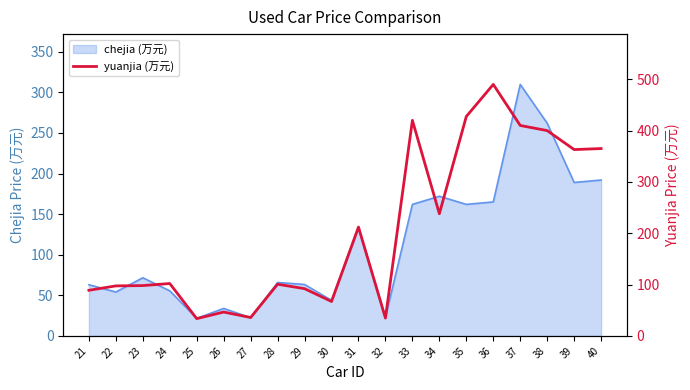

The chart shows a value of 45.8 at 32. True or false?

False